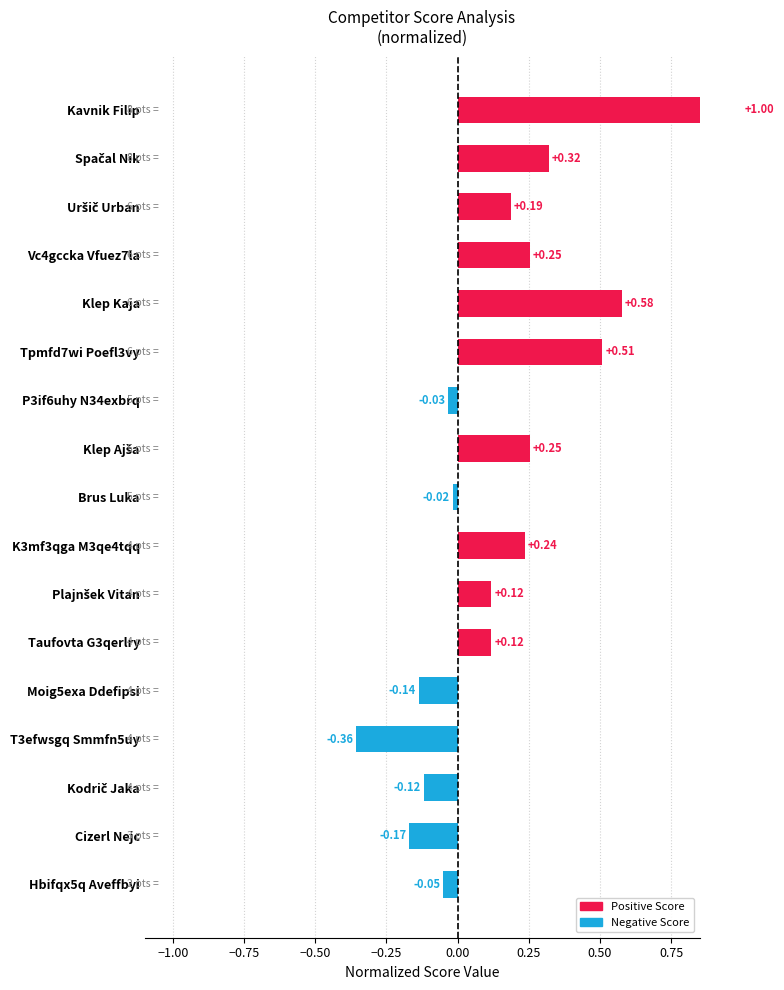

What is the average value?

0.2